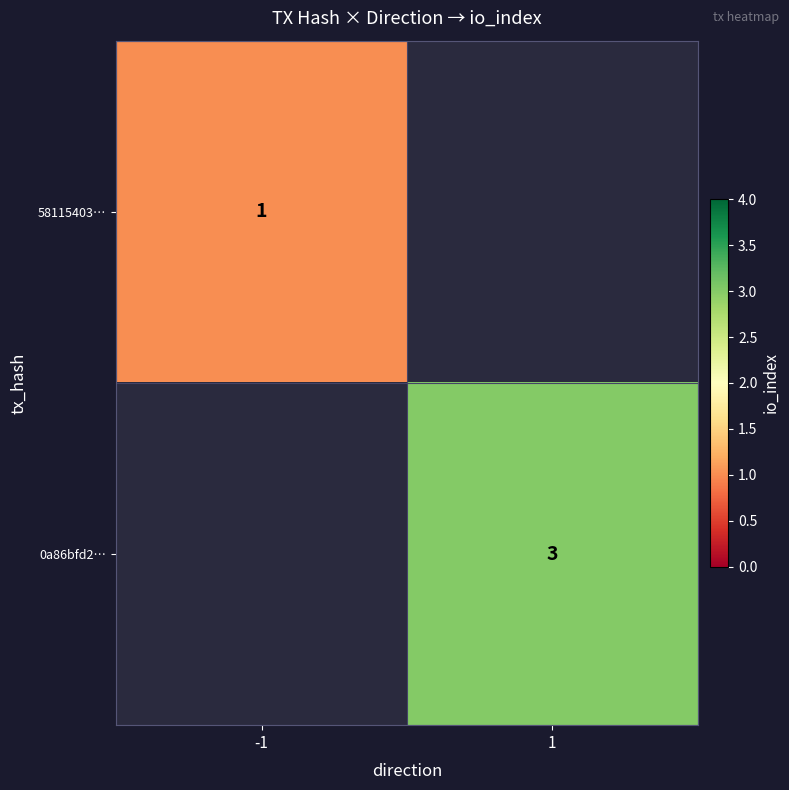

The 0a86bfd2… series shows 4 at 1. True or false?

False